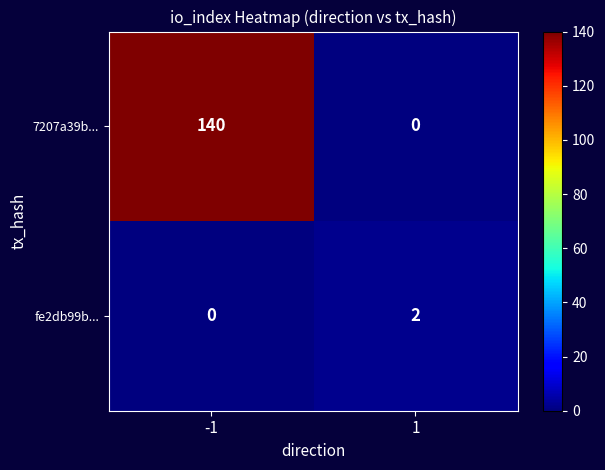

List the series in order of their overall mean, lowest first.

fe2db99b..., 7207a39b...